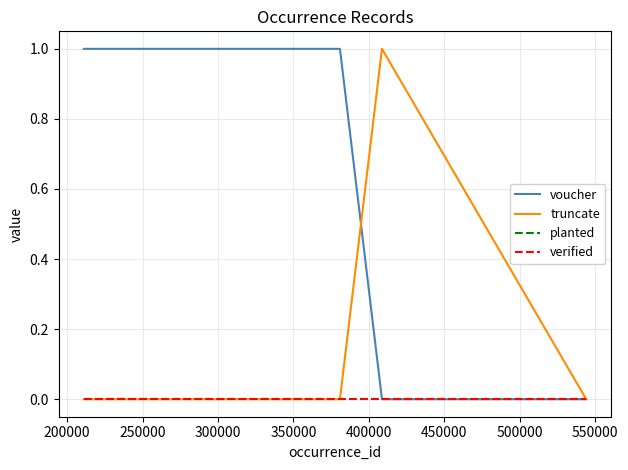

True or false: verified and planted cross at least once.

False